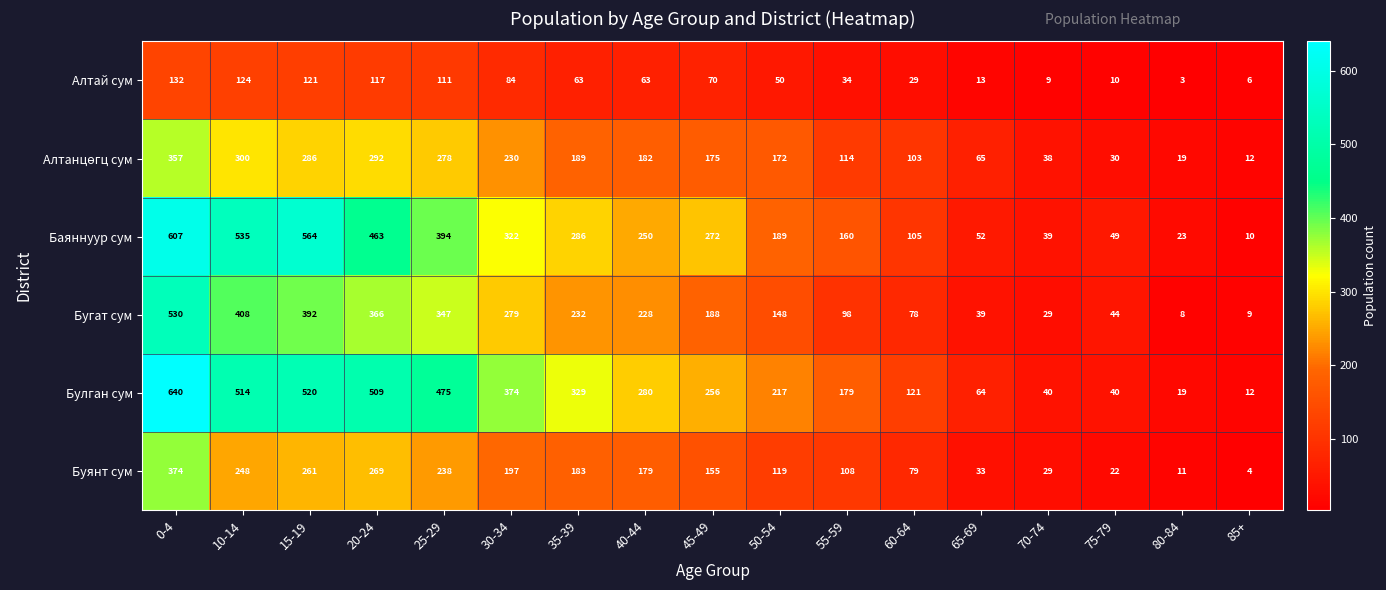

Is it true that Булган сум equals 84 at 65-69?

False